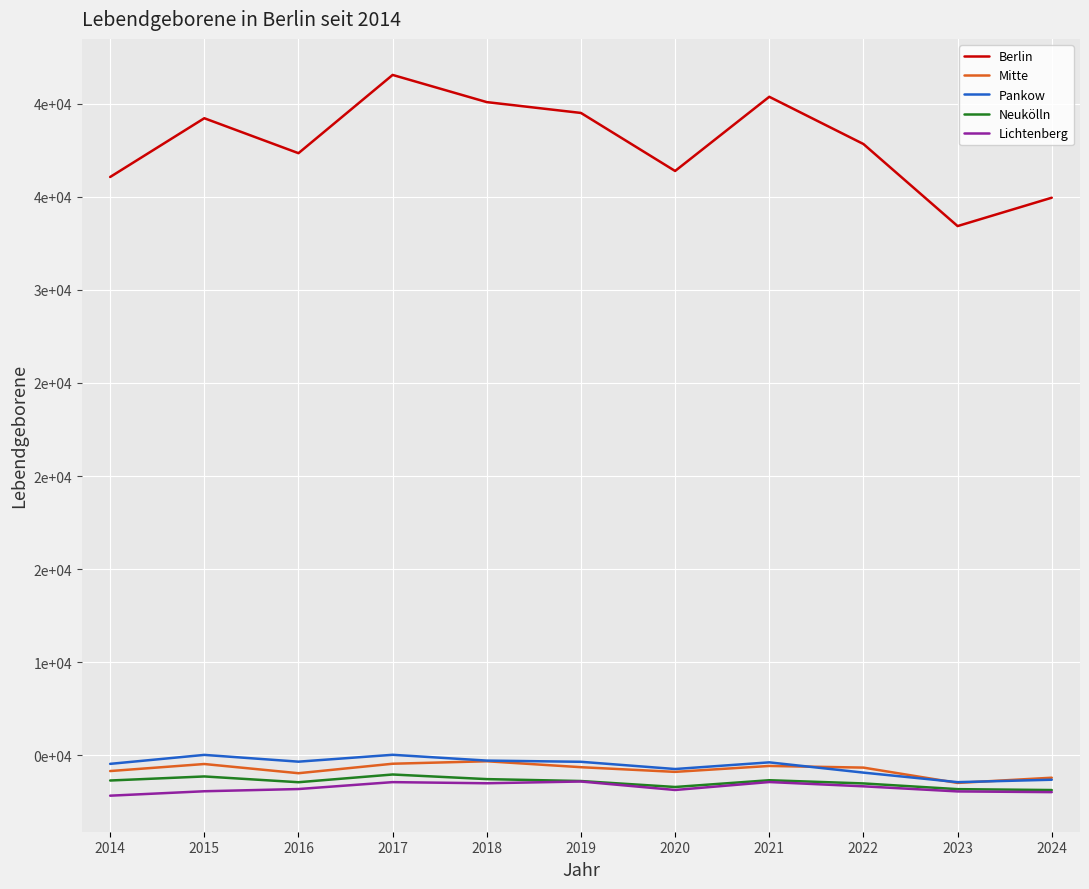

List the series in order of their peak value, highest first.

Berlin, Pankow, Mitte, Neukölln, Lichtenberg